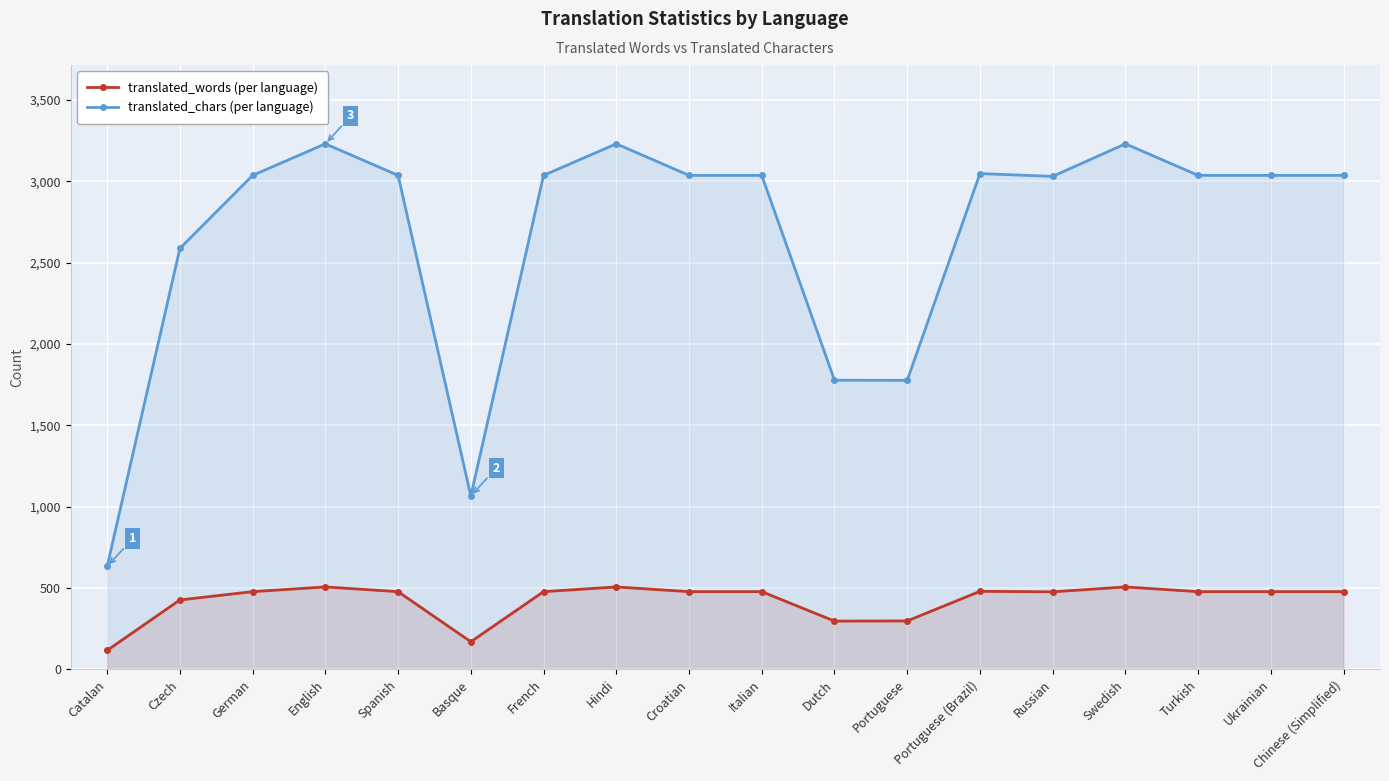

What is the spread (max minus min) of values at Spanish?

2559